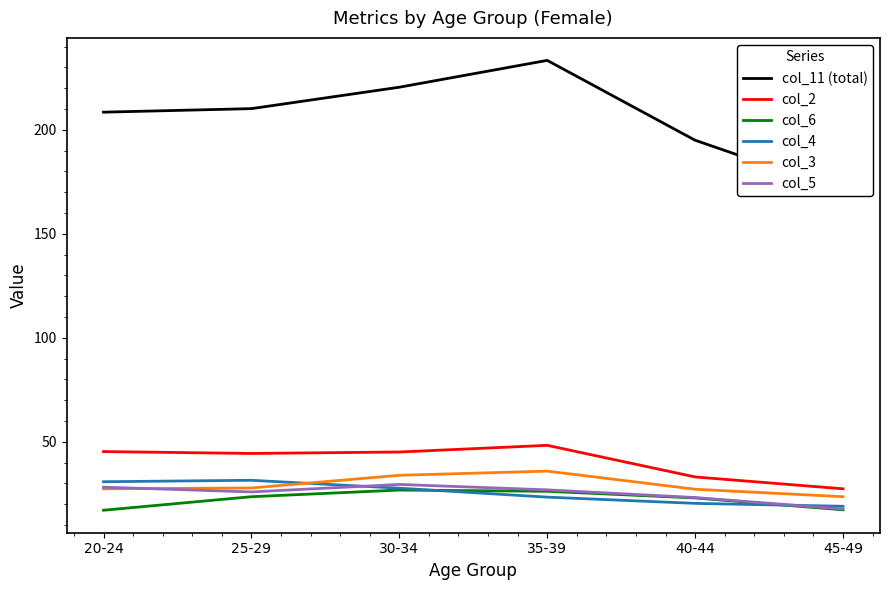

What is the highest value of the col_2 series?

48.3